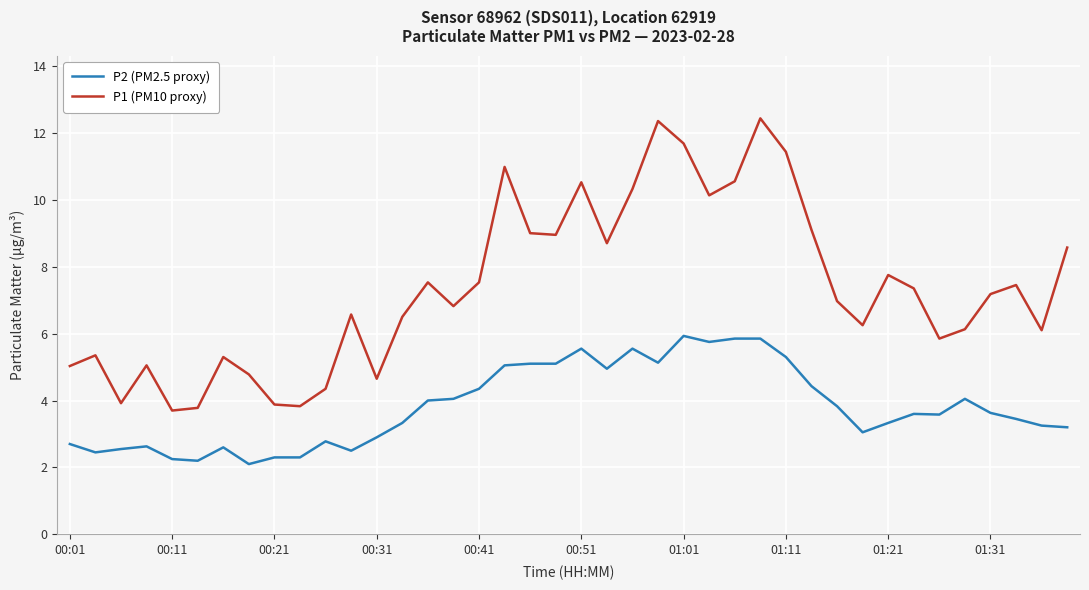

Which series has the widest spread of values?

P1 (PM10 proxy)